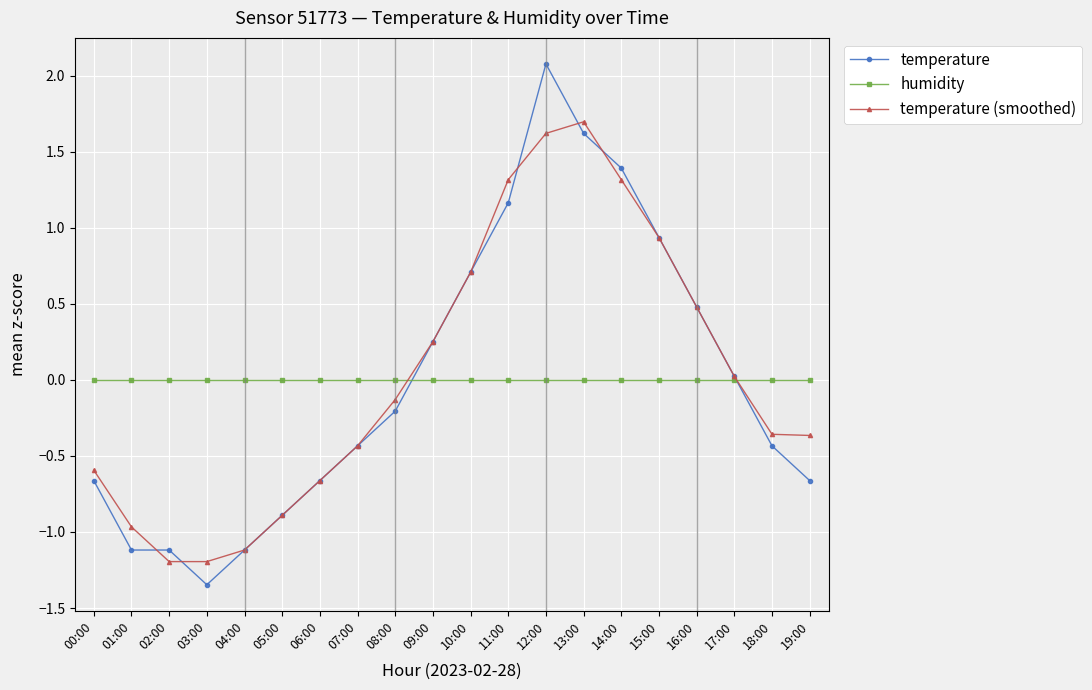

What is the difference between the maximum and minimum values in the temperature (smoothed) series?

2.9